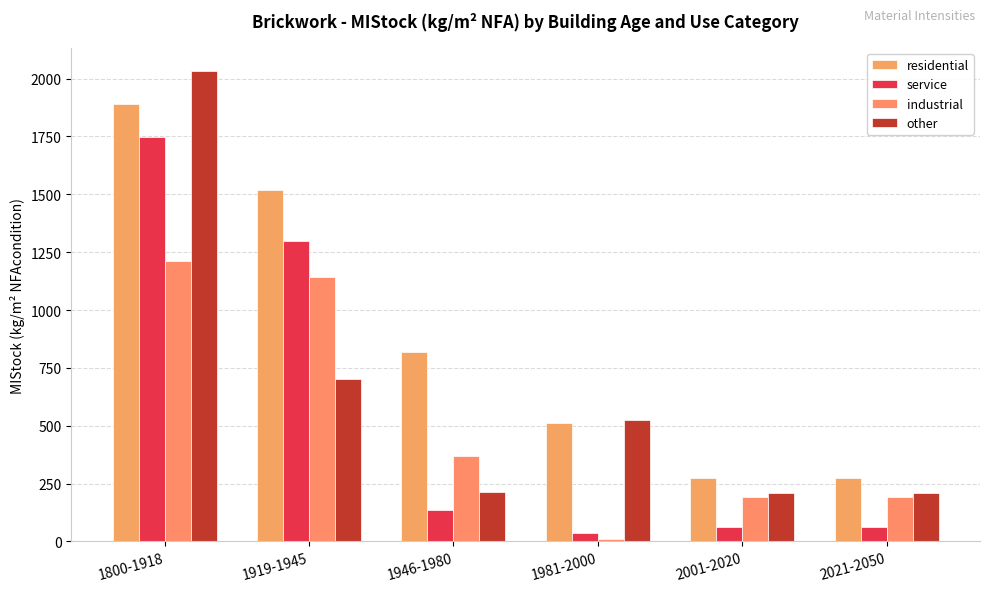

At which label does other reach its minimum?

2001-2020